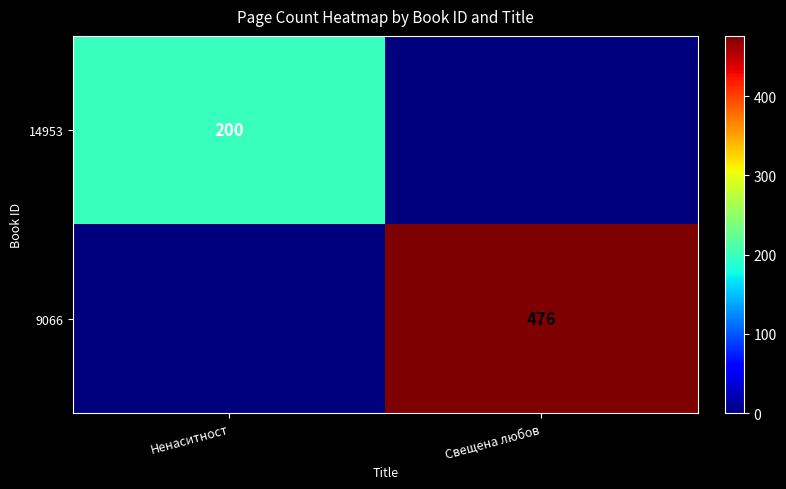

True or false: 14953 has a value of 200 at Ненаситност.

True